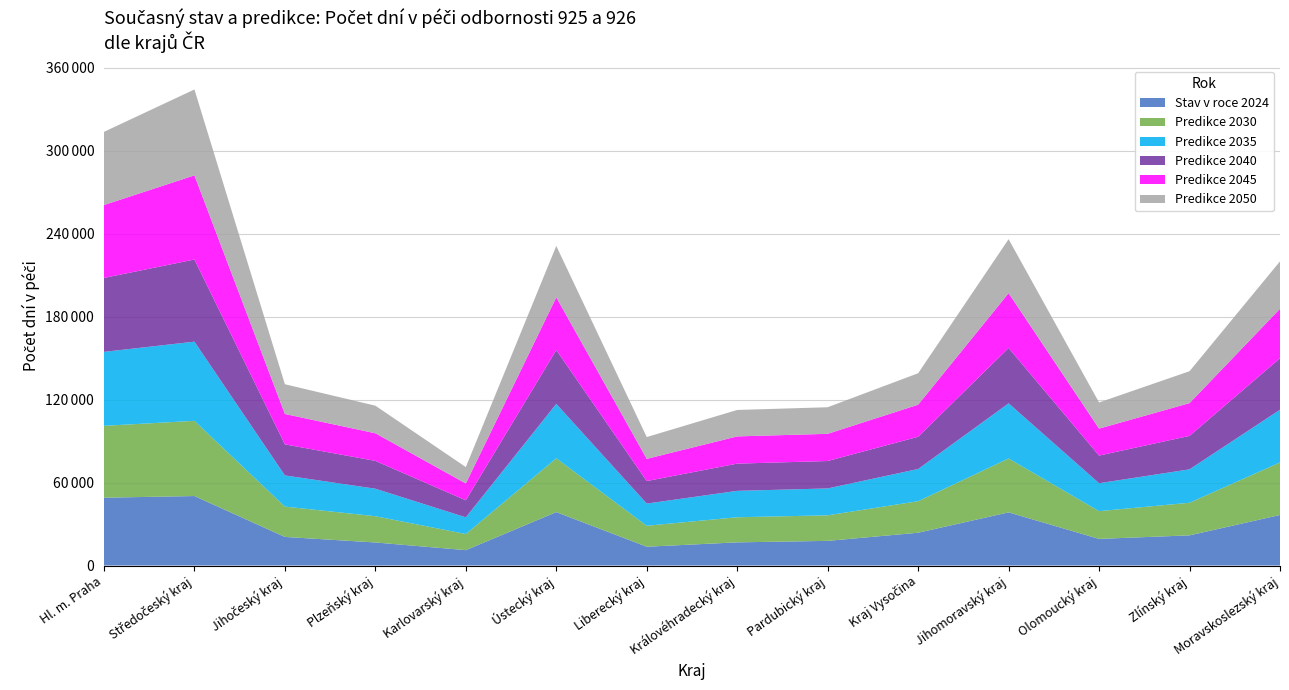

Reading left to right, extract all data points from this chart.

Stav v roce 2024: Hl. m. Praha=49042.0	Středočeský kraj=50250.0	Jihočeský kraj=20671.0	Plzeňský kraj=16668.0	Karlovarský kraj=11121.0	Ústecký kraj=38633.0	Liberecký kraj=13598.0	Královéhradecký kraj=16751.0	Pardubický kraj=17822.0	Kraj Vysočina=23719.0	Jihomoravský kraj=38442.0	Olomoucký kraj=19261.0	Zlínský kraj=21817.0	Moravskoslezský kraj=36551.0
Predikce 2030: Hl. m. Praha=51986.1	Středočeský kraj=54363.1	Jihočeský kraj=21938.4	Plzeňský kraj=18995.2	Karlovarský kraj=11664.9	Ústecký kraj=38912.0	Liberecký kraj=15150.9	Královéhradecký kraj=18156.7	Pardubický kraj=18475.6	Kraj Vysočina=22796.5	Jihomoravský kraj=38967.4	Olomoucký kraj=20052.6	Zlínský kraj=23574.1	Moravskoslezský kraj=37985.4
Predikce 2035: Hl. m. Praha=53473.3	Středočeský kraj=57273.2	Jihočeský kraj=22552.3	Plzeňský kraj=19878.4	Karlovarský kraj=12055.5	Ústecký kraj=39340.7	Liberecký kraj=16045.9	Královéhradecký kraj=19083.7	Pardubický kraj=19449.7	Kraj Vysočina=23283.9	Jihomoravský kraj=39869.8	Olomoucký kraj=20199.6	Zlínský kraj=24162.5	Moravskoslezský kraj=38126.2
Predikce 2040: Hl. m. Praha=53461.2	Středočeský kraj=59397.2	Jihočeský kraj=22453.9	Plzeňský kraj=20123.5	Karlovarský kraj=12318.5	Ústecký kraj=38965.8	Liberecký kraj=16288.4	Královéhradecký kraj=19696.1	Pardubický kraj=19827.9	Kraj Vysočina=23307.5	Jihomoravský kraj=40052.4	Olomoucký kraj=19992.9	Zlínský kraj=24184.7	Moravskoslezský kraj=37248.9
Predikce 2045: Hl. m. Praha=52730.3	Středočeský kraj=60845.0	Jihočeský kraj=21979.7	Plzeňský kraj=19977.1	Karlovarský kraj=12181.5	Ústecký kraj=38086.7	Liberecký kraj=16060.3	Královéhradecký kraj=19684.5	Pardubický kraj=19664.6	Kraj Vysočina=23190.2	Jihomoravský kraj=39657.8	Olomoucký kraj=19497.8	Zlínský kraj=23701.8	Moravskoslezský kraj=35778.0
Predikce 2050: Hl. m. Praha=52908.6	Středočeský kraj=62133.5	Jihočeský kraj=21499.2	Plzeňský kraj=19948.0	Karlovarský kraj=11845.0	Ústecký kraj=37169.8	Liberecký kraj=15751.3	Královéhradecký kraj=19123.8	Pardubický kraj=19219.4	Kraj Vysočina=22745.4	Jihomoravský kraj=38999.6	Olomoucký kraj=18908.0	Zlínský kraj=23072.0	Moravskoslezský kraj=34270.6